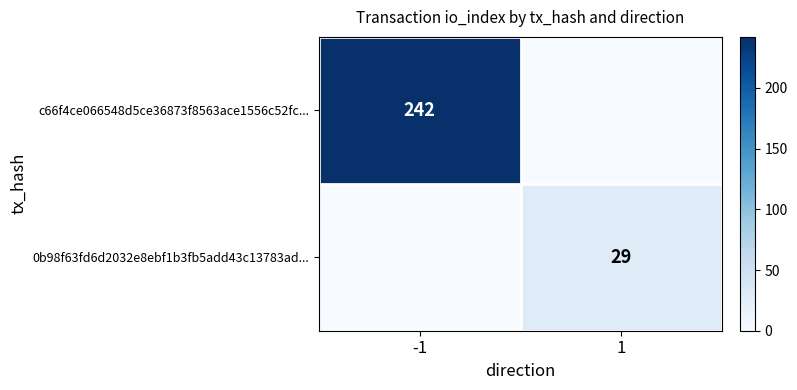

The value of 0b98f63fd6d2032e8ebf1b3fb5add43c13783ad... at 1 is 29. True or false?

True